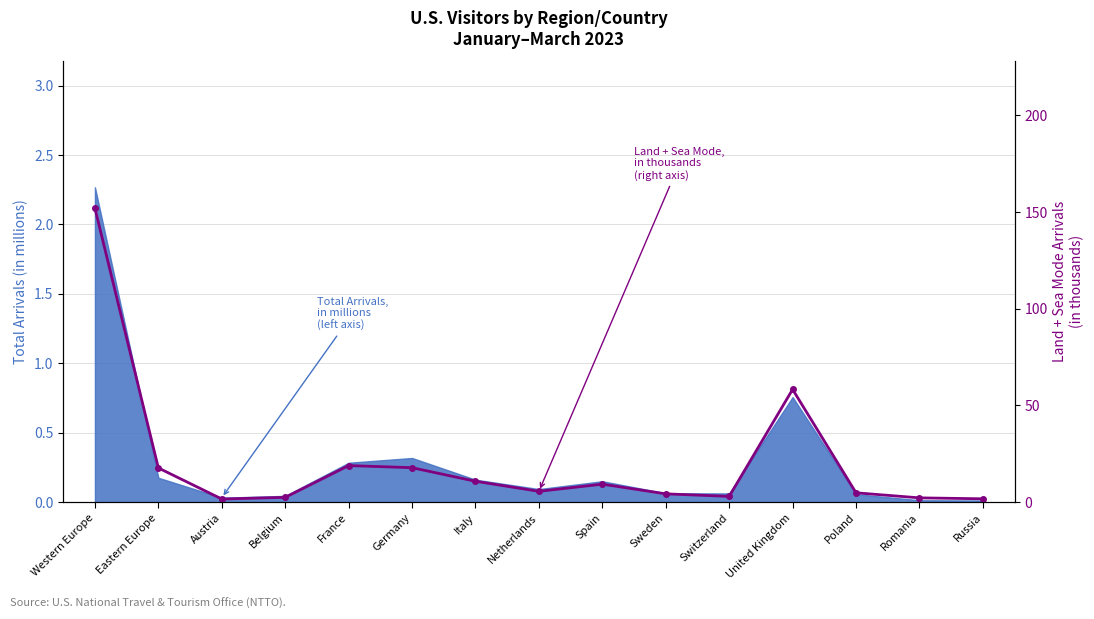

What is the difference between the values at United Kingdom and Russia?

56.6